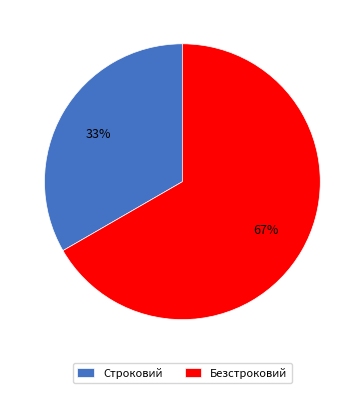

True or false: Безстроковий accounts for 59% of the total.

False